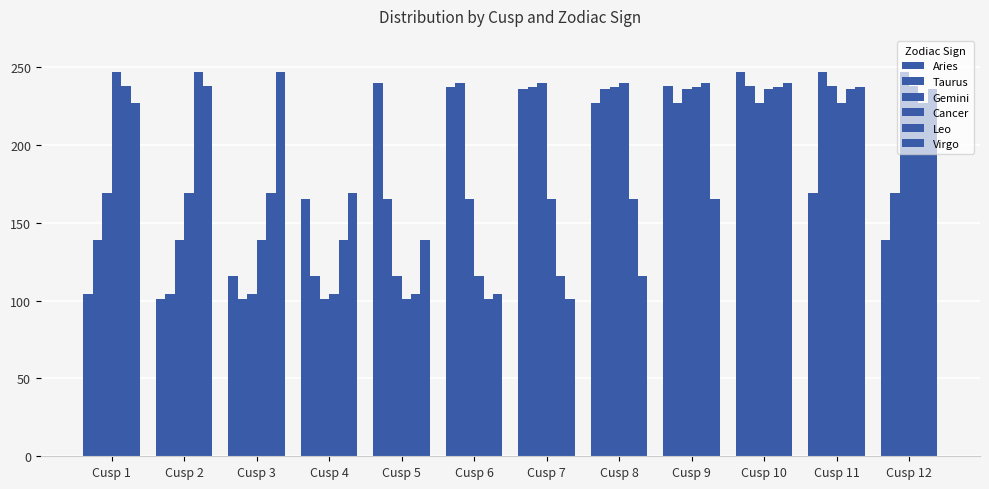

What is the difference between the maximum and second lowest values in the Aries series?

143